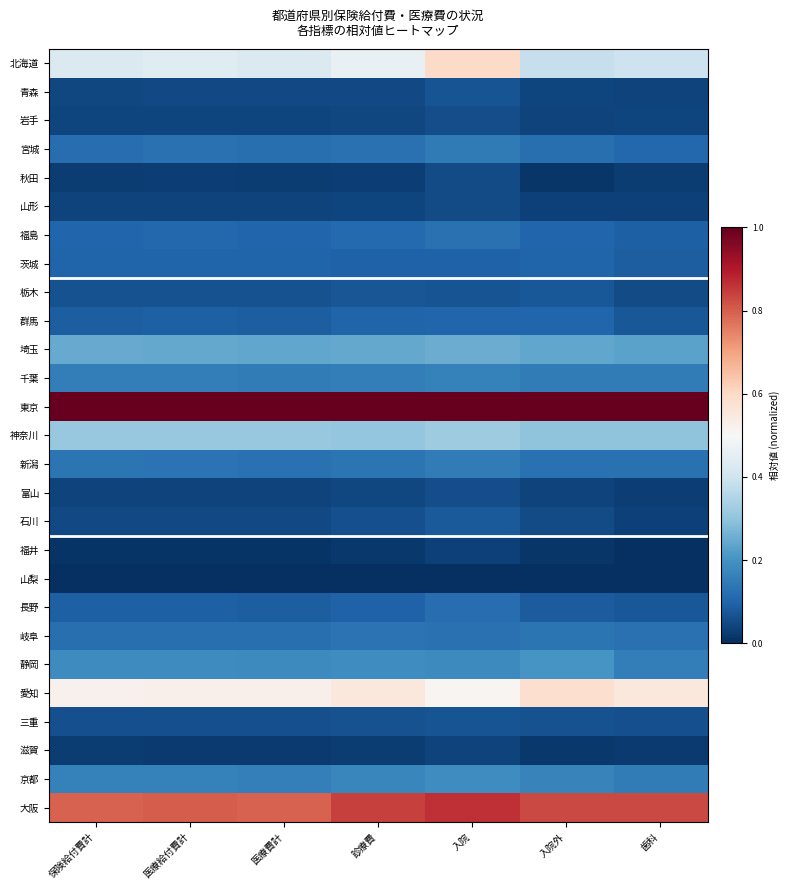

What is the total value across all series at 診療費?

5.2